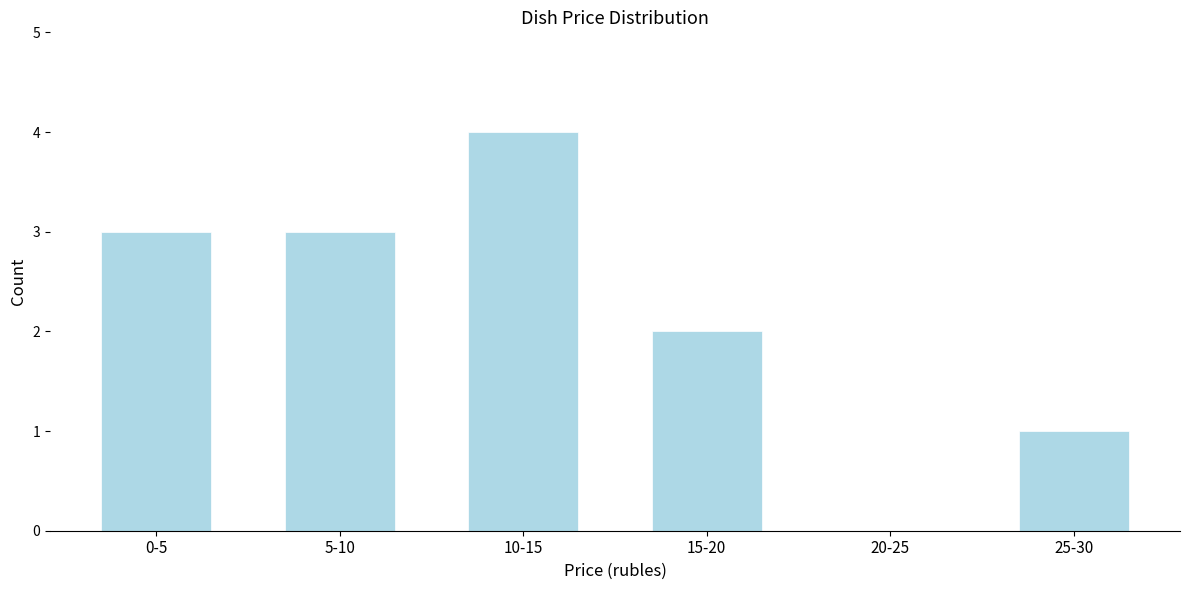

Reading right to left, list all the values displayed in this chart.

25-30=1	20-25=0	15-20=2	10-15=4	5-10=3	0-5=3